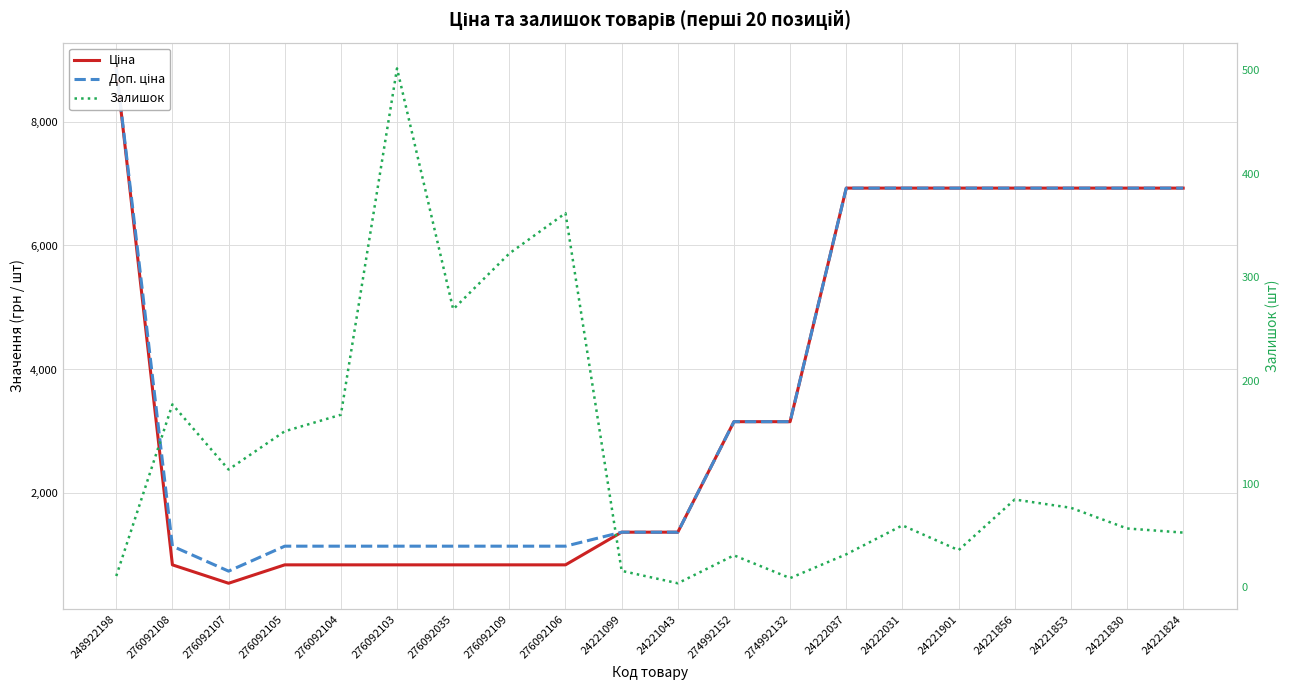

What value does the Ціна series have at 276092107?

551.5